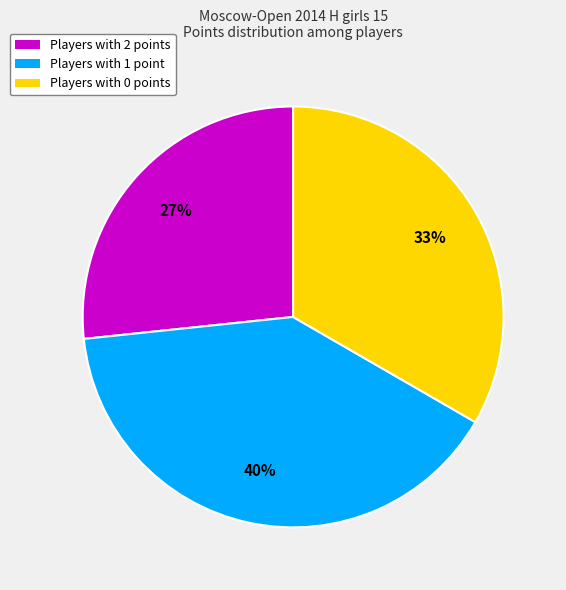

What is the largest slice in the pie chart?

Players with 1 point